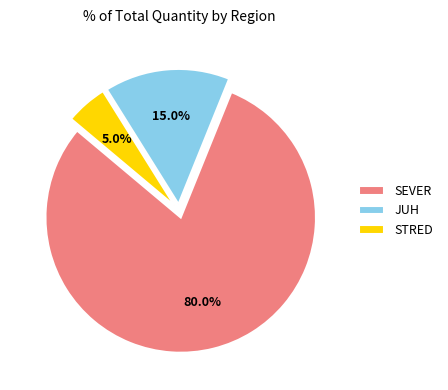

True or false: JUH accounts for 5% of the total.

False